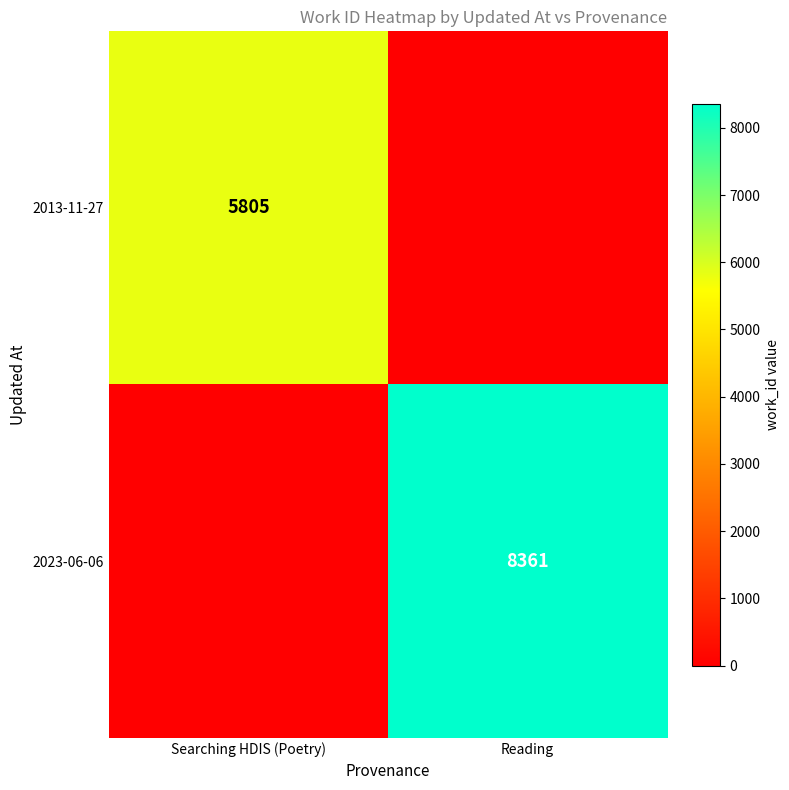

True or false: 2013-11-27 has a value of 3879 at Searching HDIS (Poetry).

False